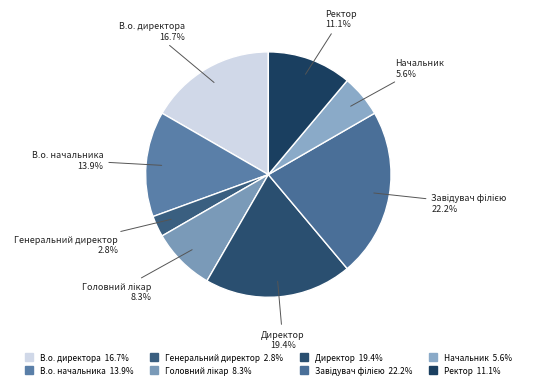

Does any single category account for the majority?

No